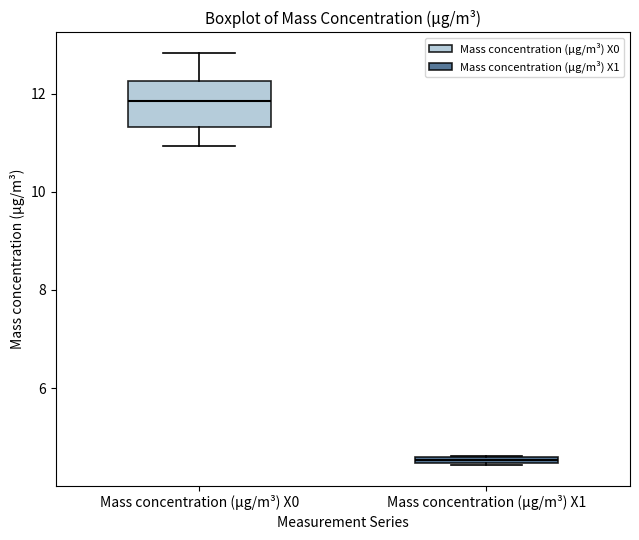

Where does the median line of the box for Mass concentration (μg/m³) X0 sit on the y-axis? The values are not printed on the chart, so give them approximately, as read against the axis.

11.8